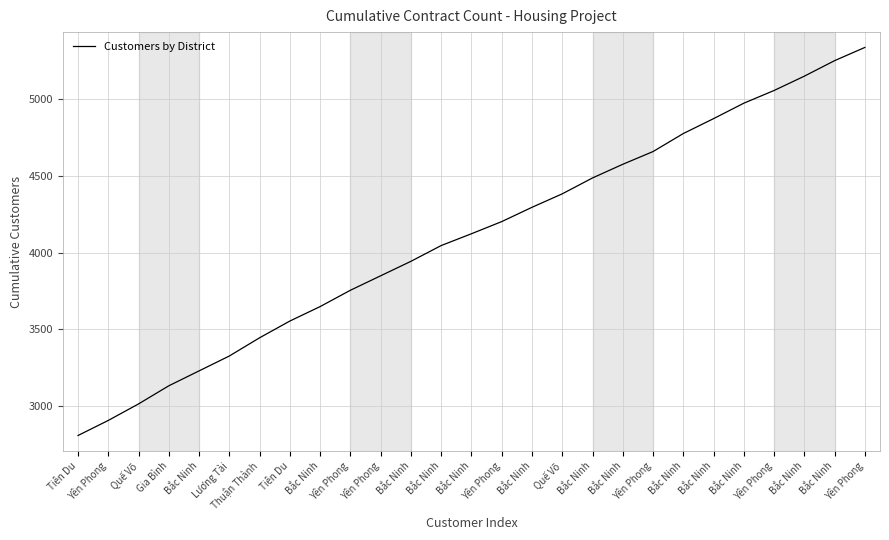

Is this an area chart (filled region under the line)?

No